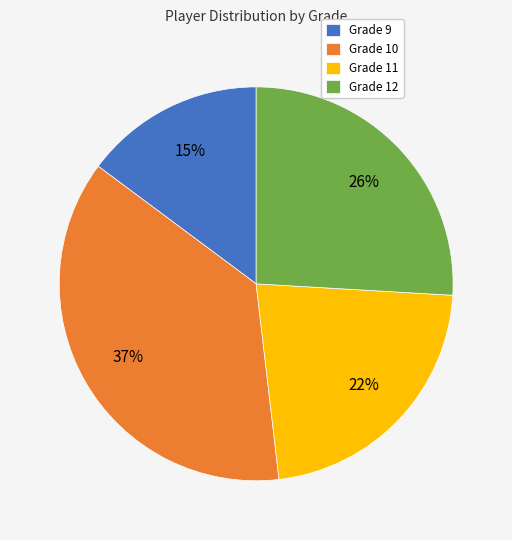

How many slices are in this pie chart?

4